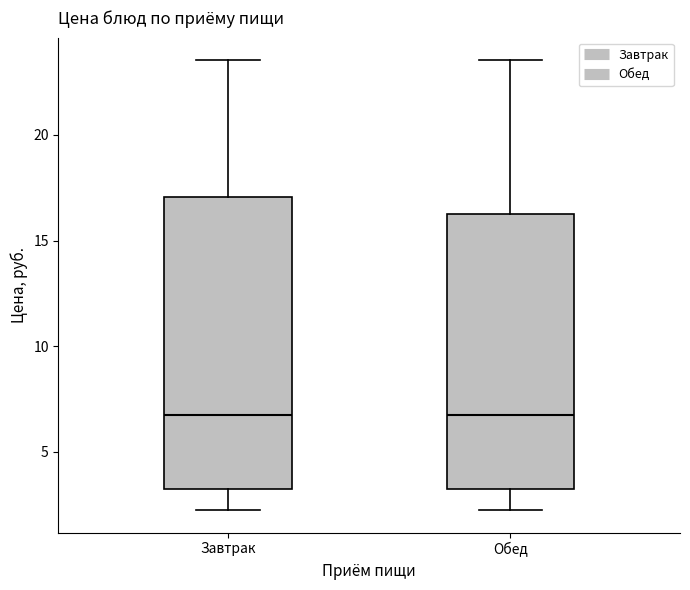

Reading left to right, transcribe this box plot: for each box, give where its median line is, the range the box spans, and where its two whiskers end, as read against the y-axis. The values are not printed on the chart, so give them approximately, as read against the axis.

Завтрак: median 6.5, box 3.0 to 17.0, whiskers 2.5 to 23.5
Обед: median 6.5, box 3.0 to 16.0, whiskers 2.5 to 23.5